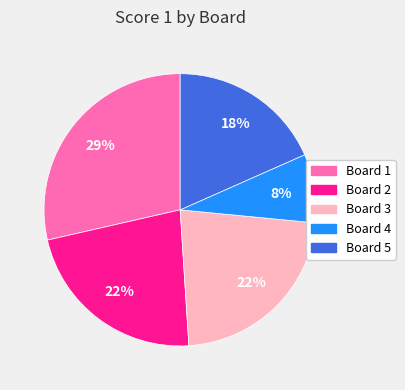

Combined, do Board 2 and Board 4 account for over 50%?

No